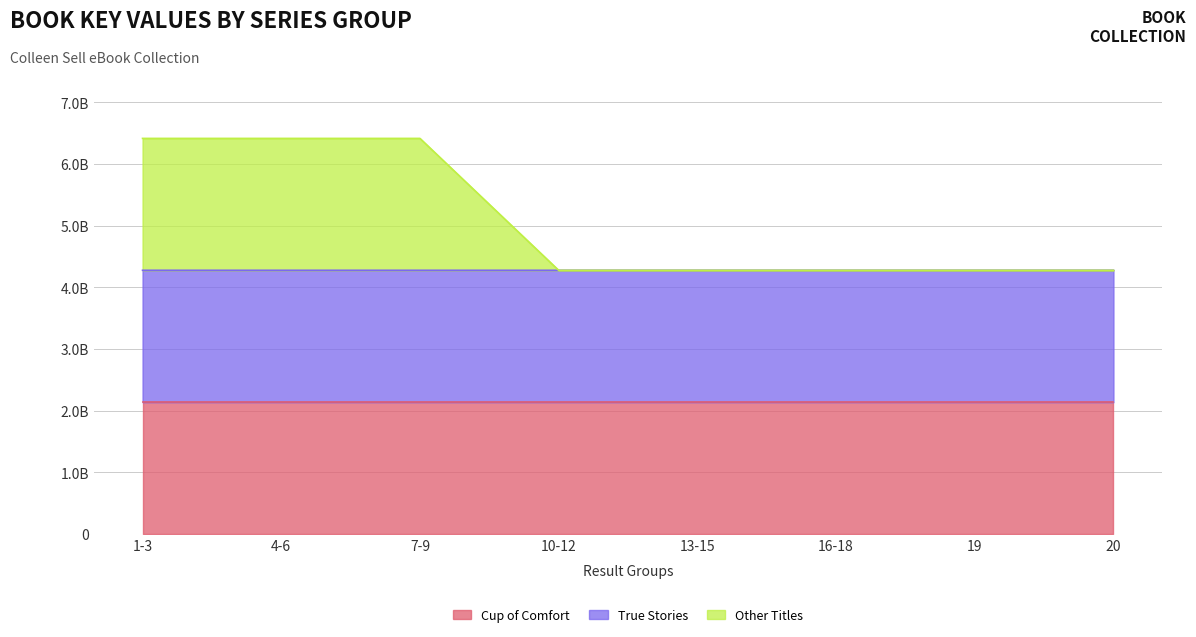

How many interior local peaks does the Other Titles series have?

1